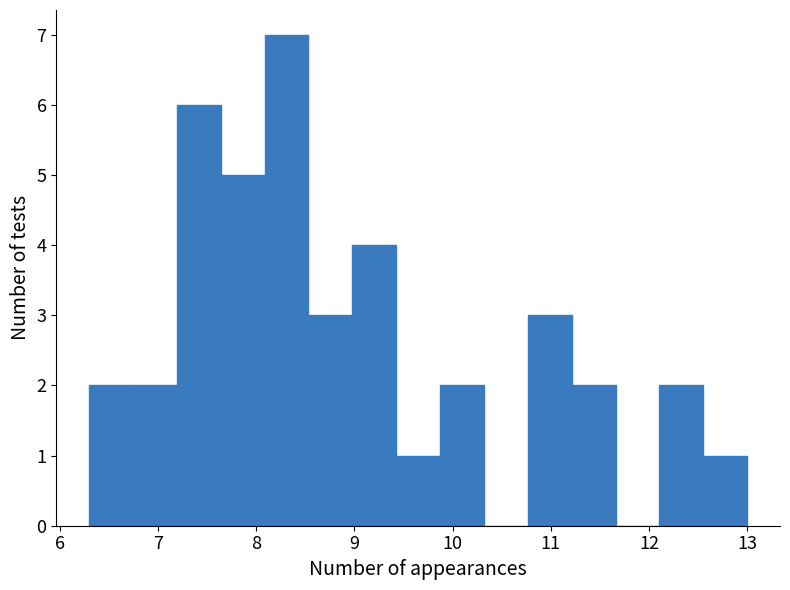

How tall is the bar that spans 12.1 to 12.6 on the x-axis? Neither the bar edges nor the heights are printed on the chart, so give them approximately, as read against the axes.

2